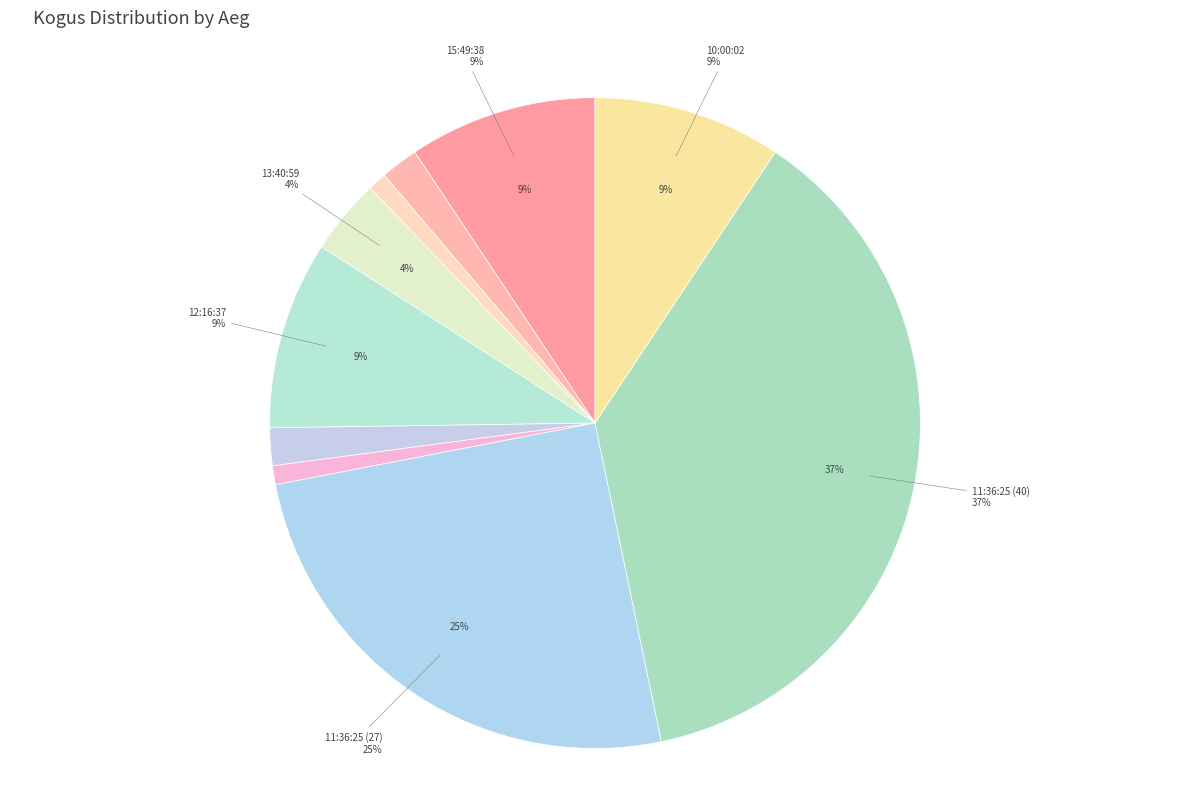

Is it true that 15:49:38 is 9% of the pie?

True